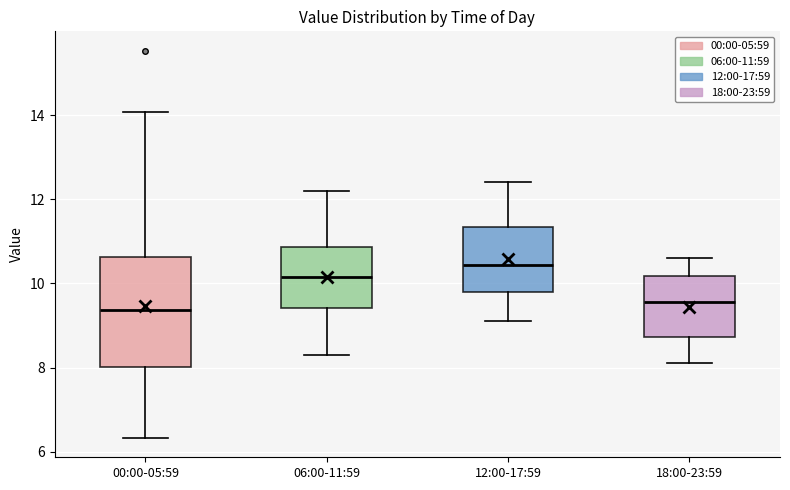

Where does the median line of the box for 06:00-11:59 sit on the y-axis? The values are not printed on the chart, so give them approximately, as read against the axis.

10.2